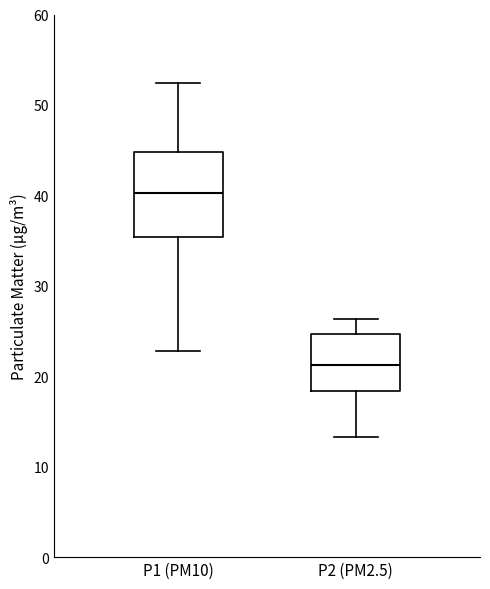

Which box has the highest median line?

P1 (PM10)